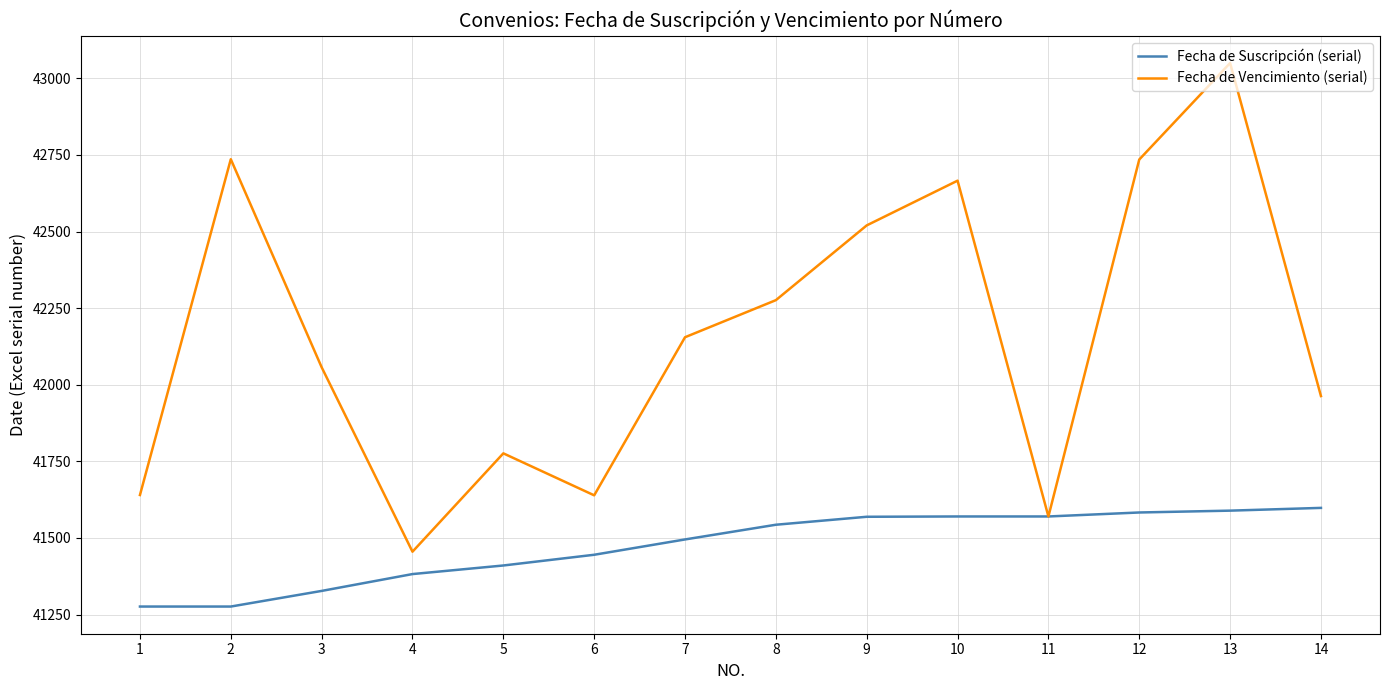

Is the value of Fecha de Suscripción (serial) at 13 greater than the value of Fecha de Vencimiento (serial) at 1?

No